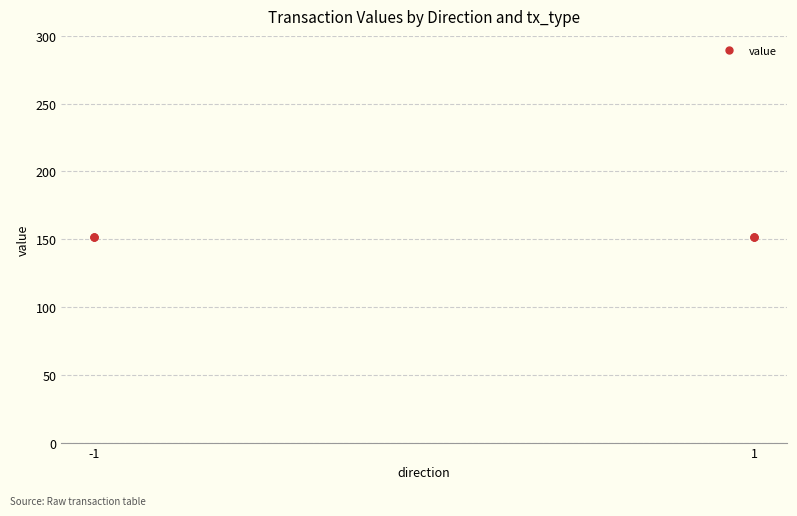

What is the difference between the second highest and minimum values?

0.1